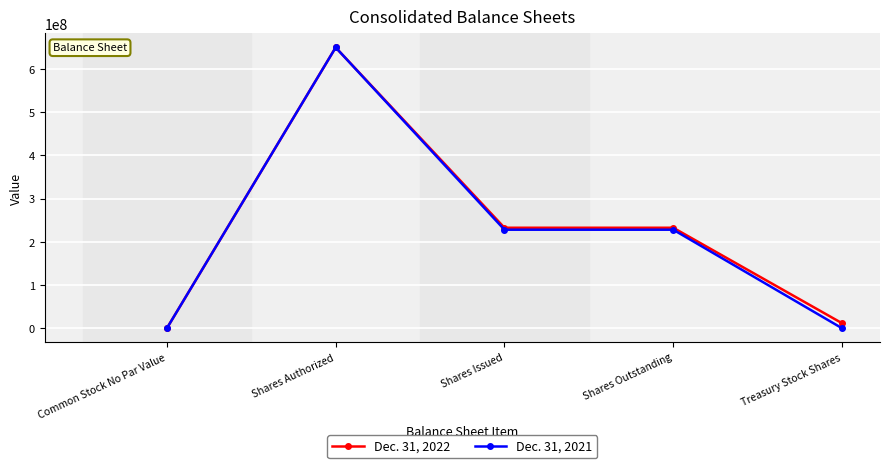

Reading left to right, what are all the values shown in this chart?

Dec. 31, 2022: 0	650000000	232636700	232636700	11640460
Dec. 31, 2021: 0	650000000	228090300	228090300	0